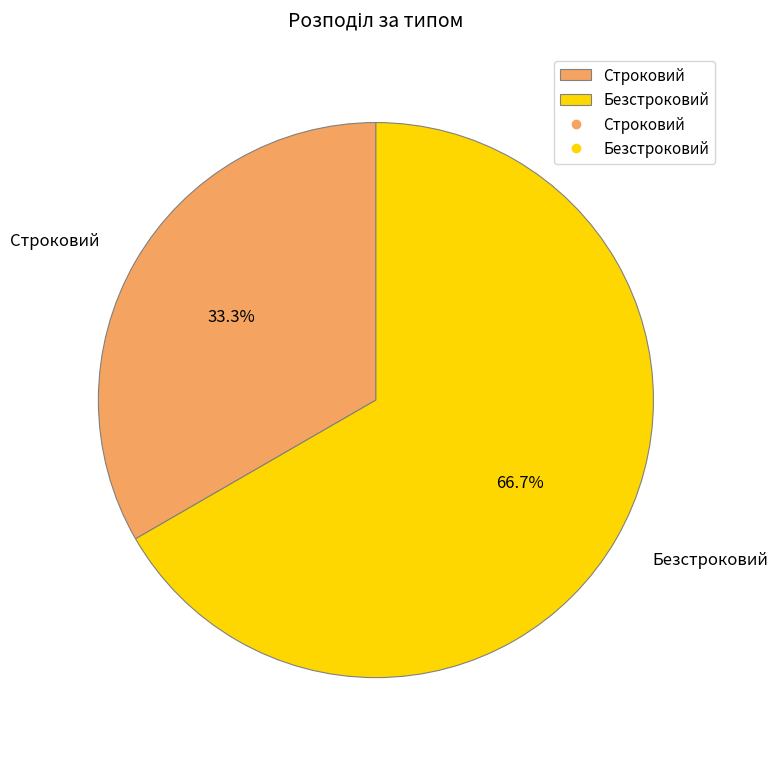

What is the majority slice?

Безстроковий